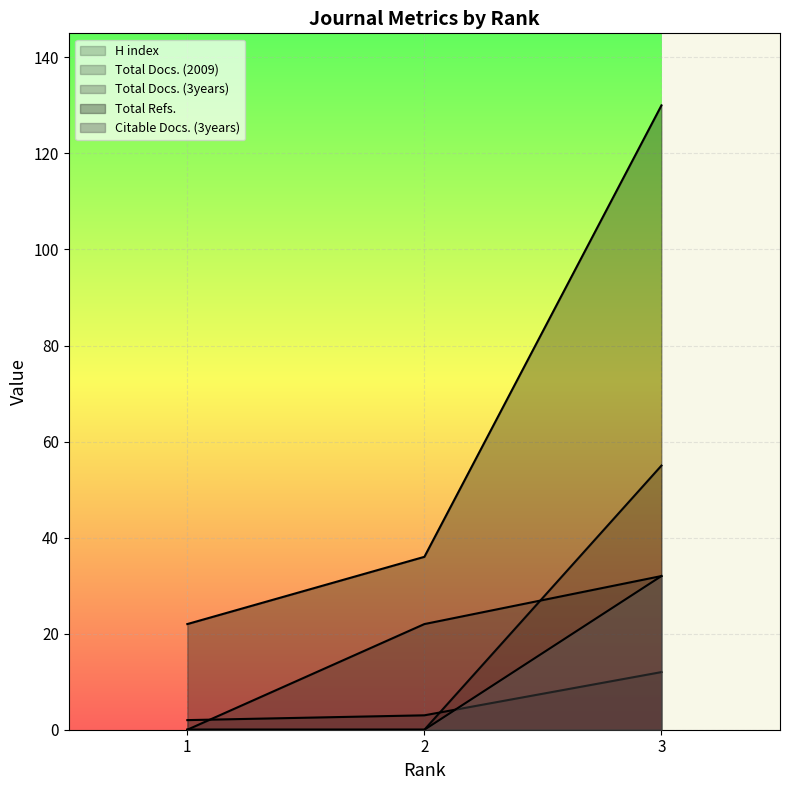

How many series are shown in this chart?

5